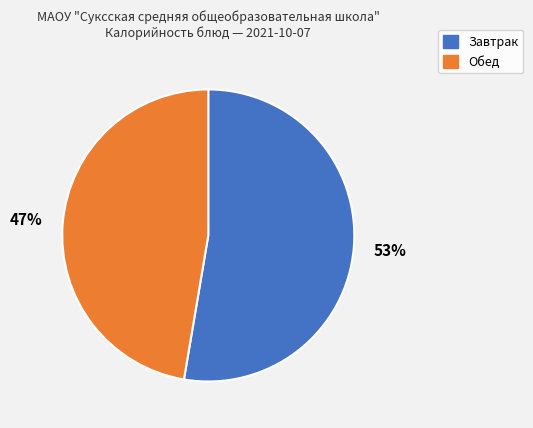

To the nearest percent, what is the average slice percentage?

50%